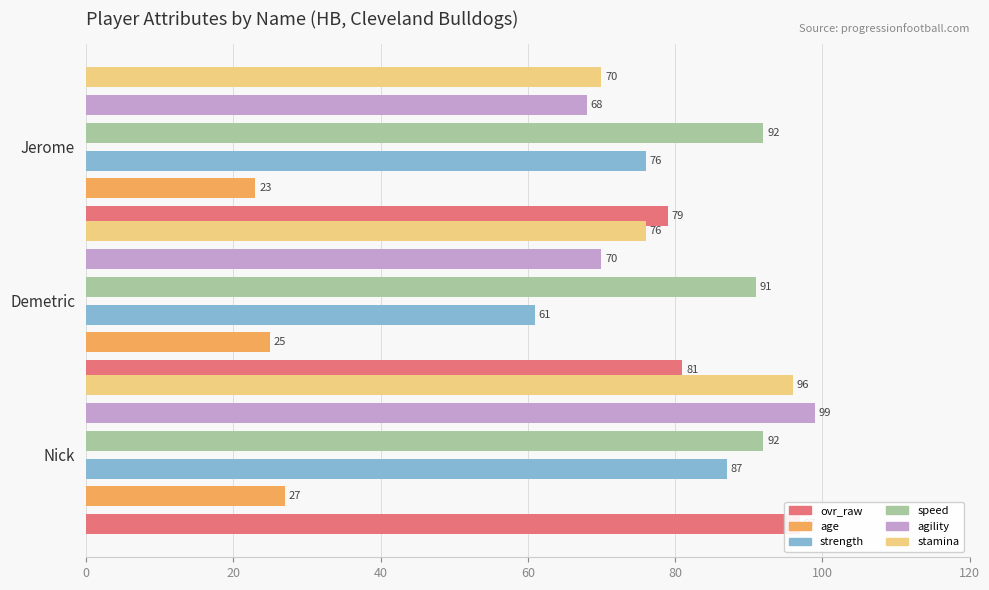

How many bars are there in total?

18